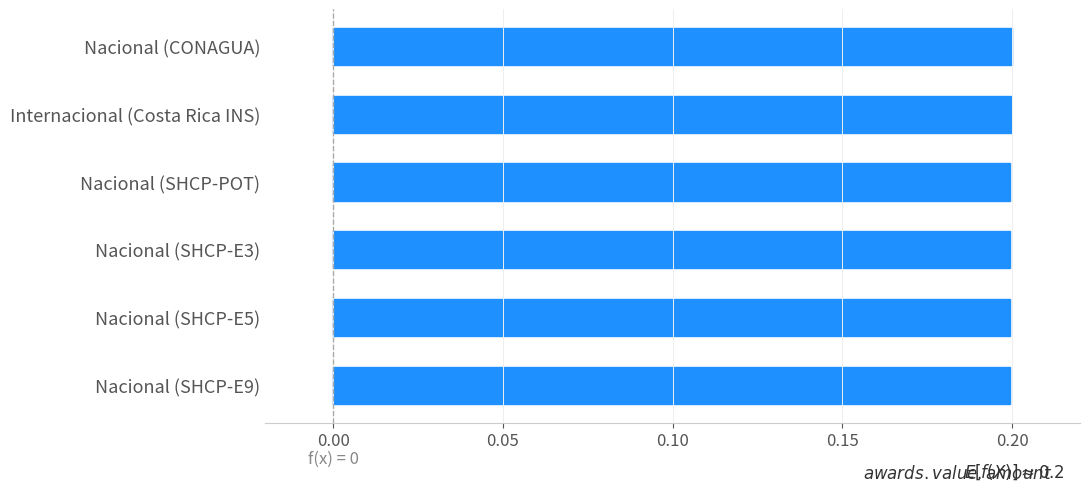

True or false: the data shows 0.2 at Internacional (Costa Rica INS).

True